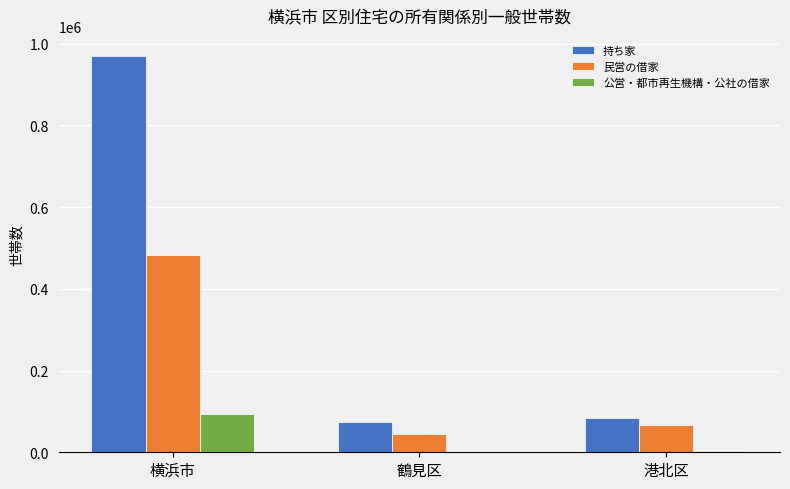

At which category is the sum across all series the highest?

横浜市